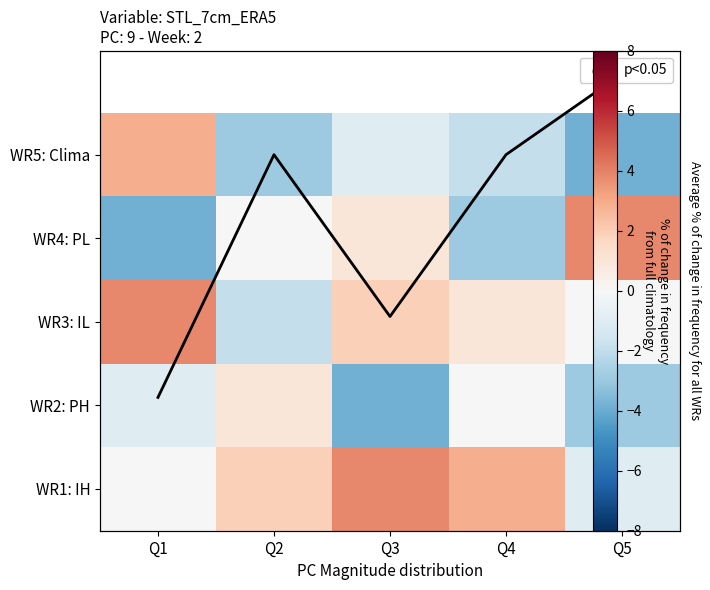

What is the spread (max minus min) of values at Q3?

7.7